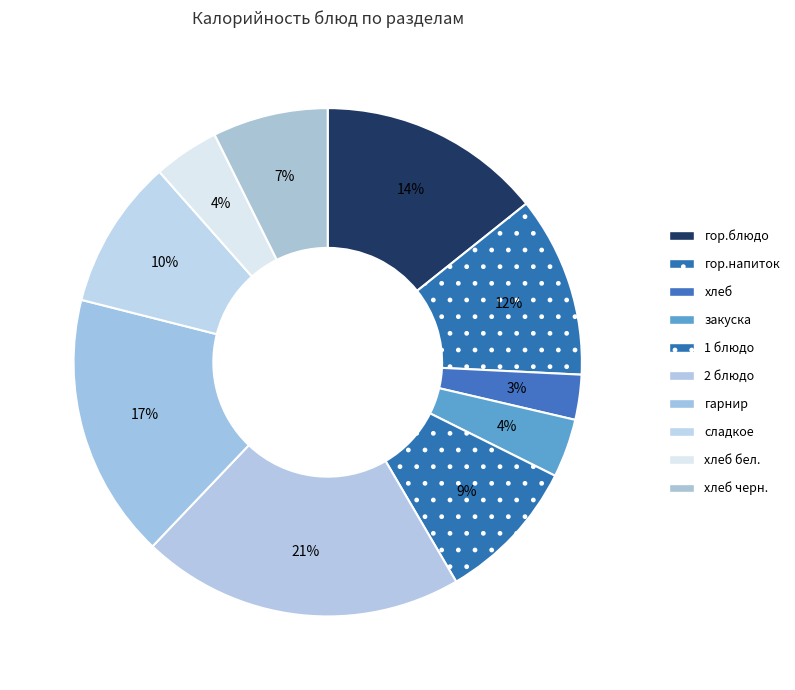

True or false: гор.блюдо accounts for 20% of the total.

False